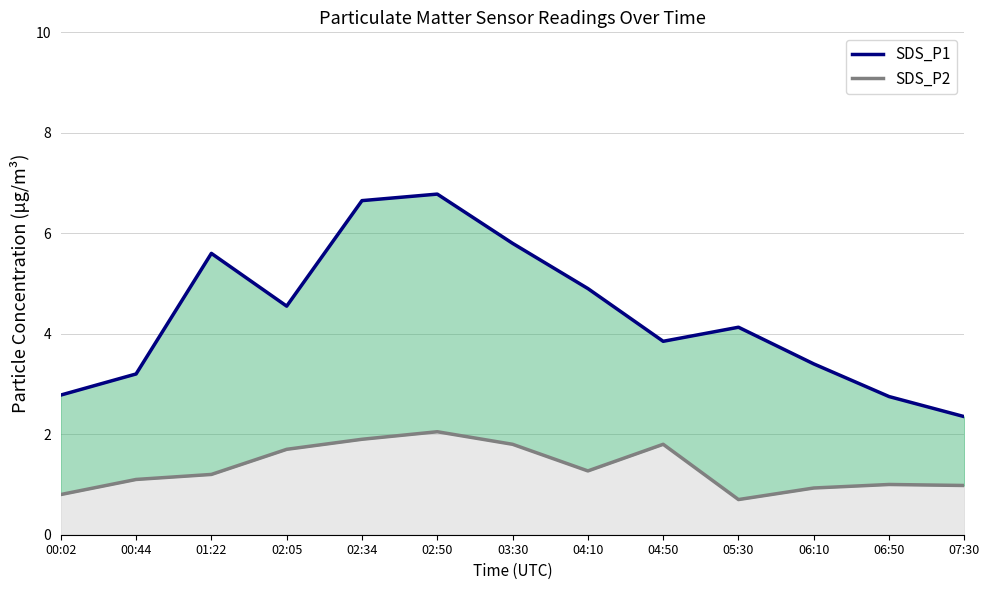

Which series changed the most between 05:30 and 07:30?

SDS_P1